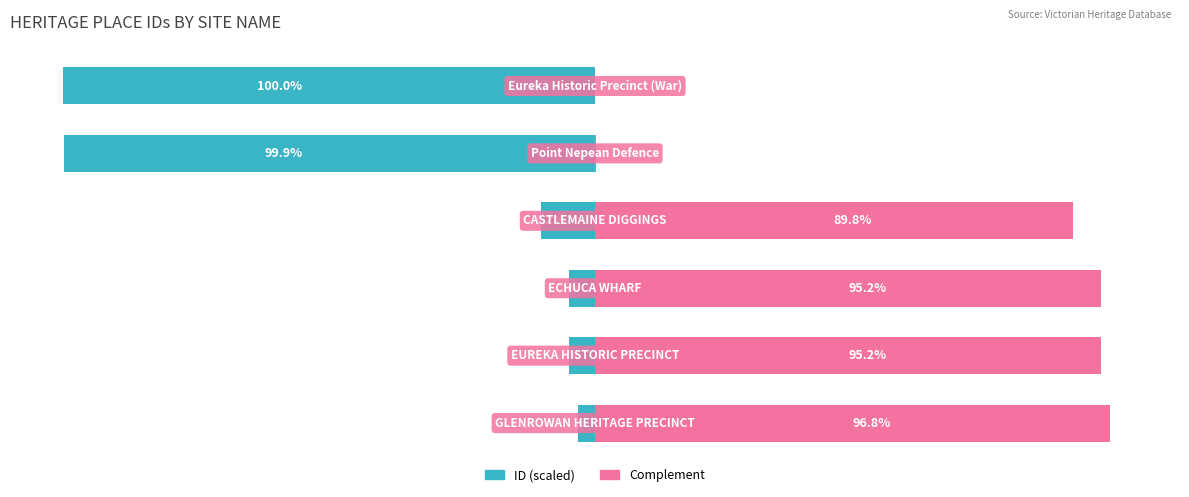

What are all the series names shown in the legend?

ID (scaled), Complement